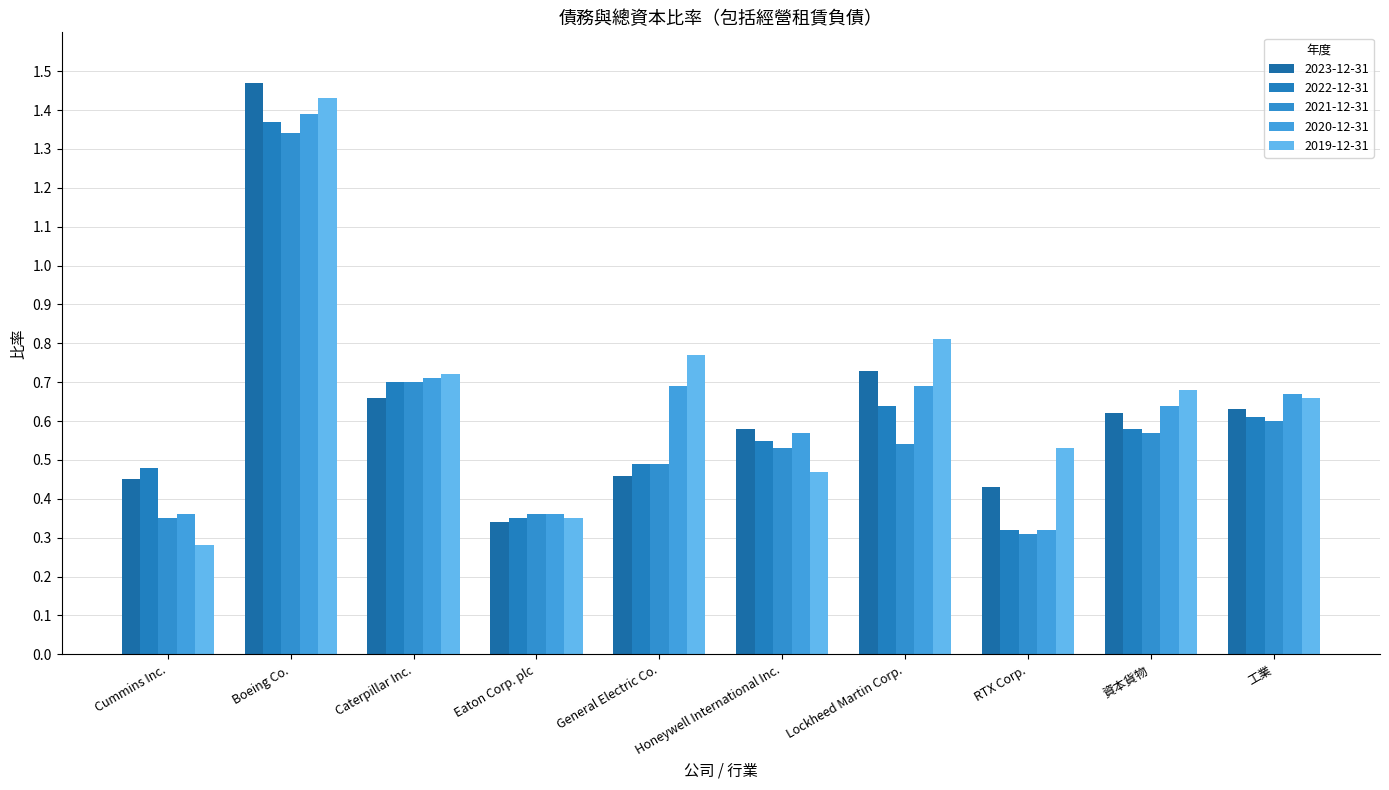

Which series changed the most between Boeing Co. and Lockheed Martin Corp.?

2021-12-31